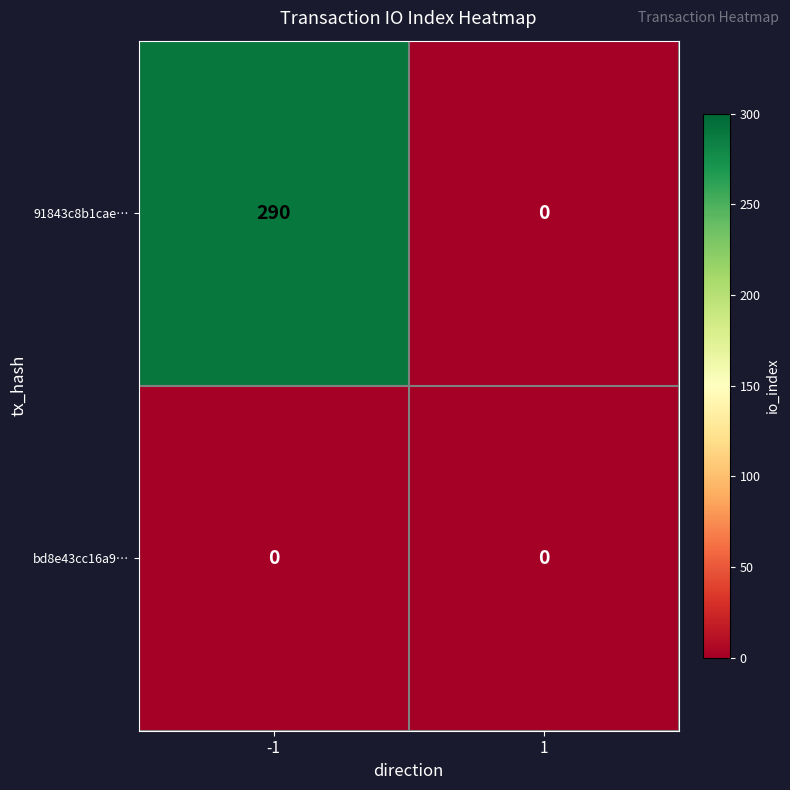

Reading left to right, what are all the values shown in this chart?

91843c8b1cae…: -1=290	1=0
bd8e43cc16a9…: -1=0	1=0